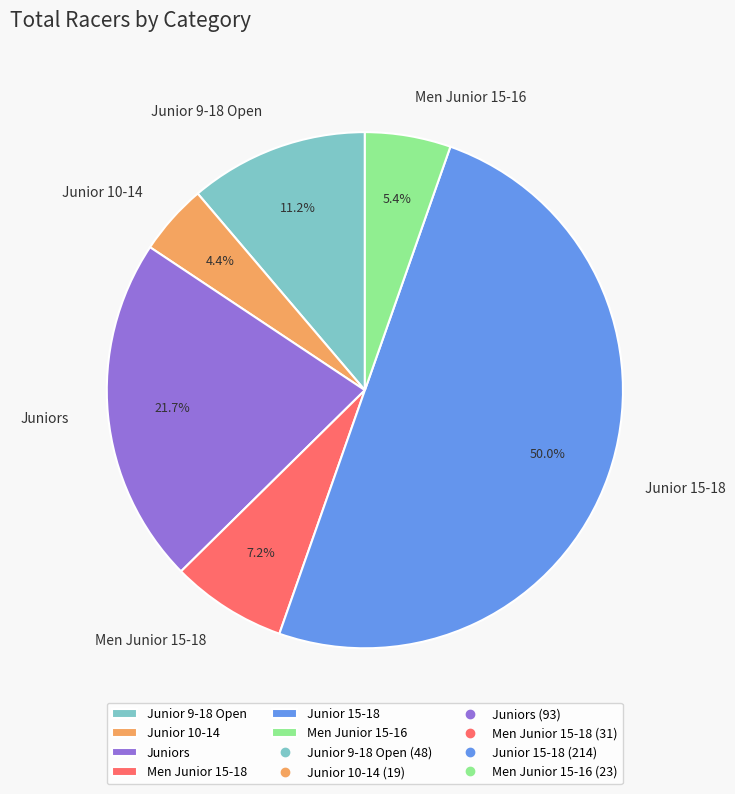

To the nearest percent, what portion does Men Junior 15-16 represent?

5%